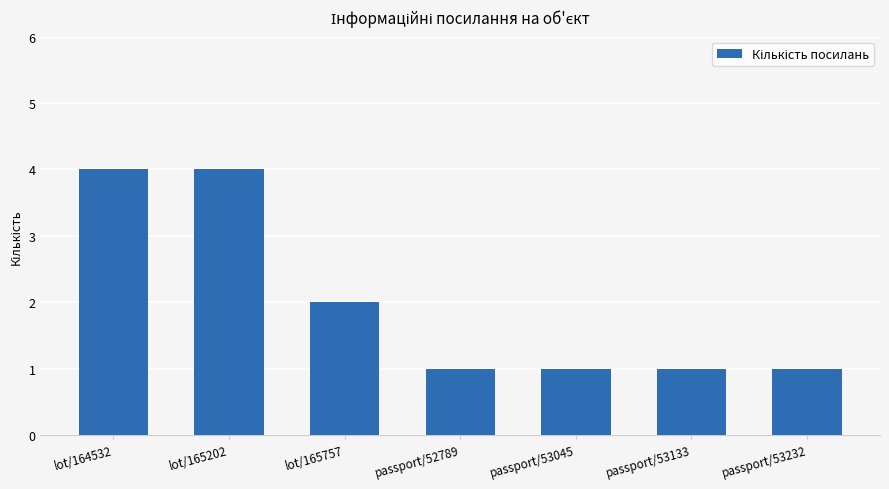

What is the difference between the maximum and minimum values?

3